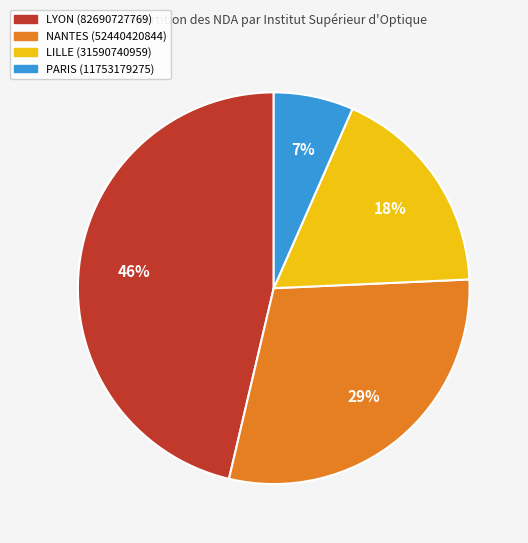

Combined, do NANTES (52440420844) and LILLE (31590740959) account for over 50%?

No